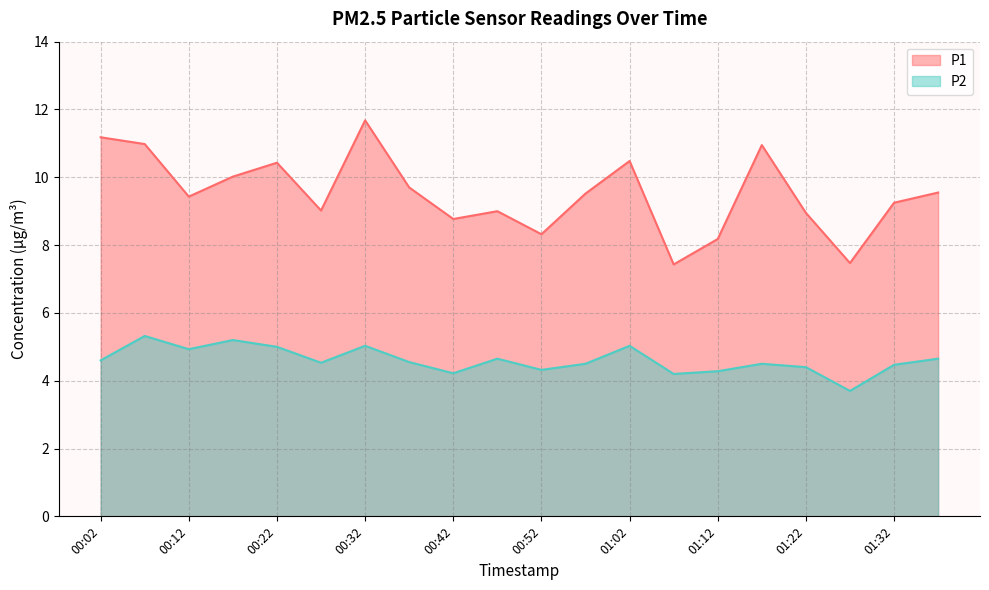

What is the difference between the second highest and minimum values in the P1 series?

3.8